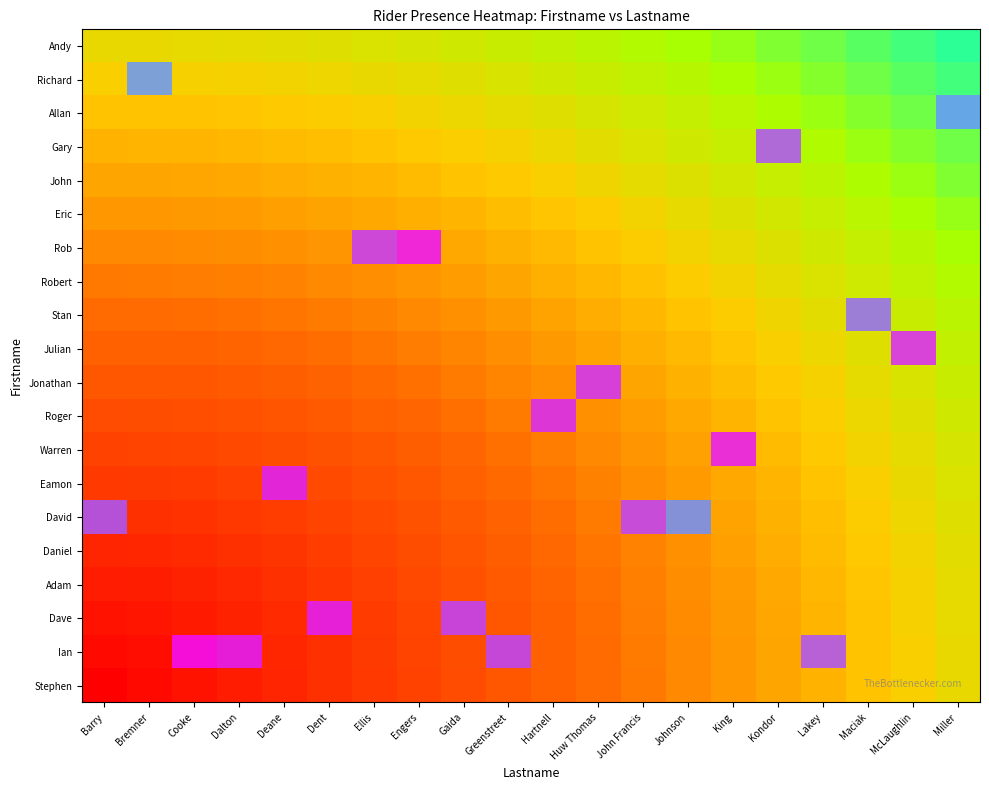

At how many categories does at least one series exceed 0?

20